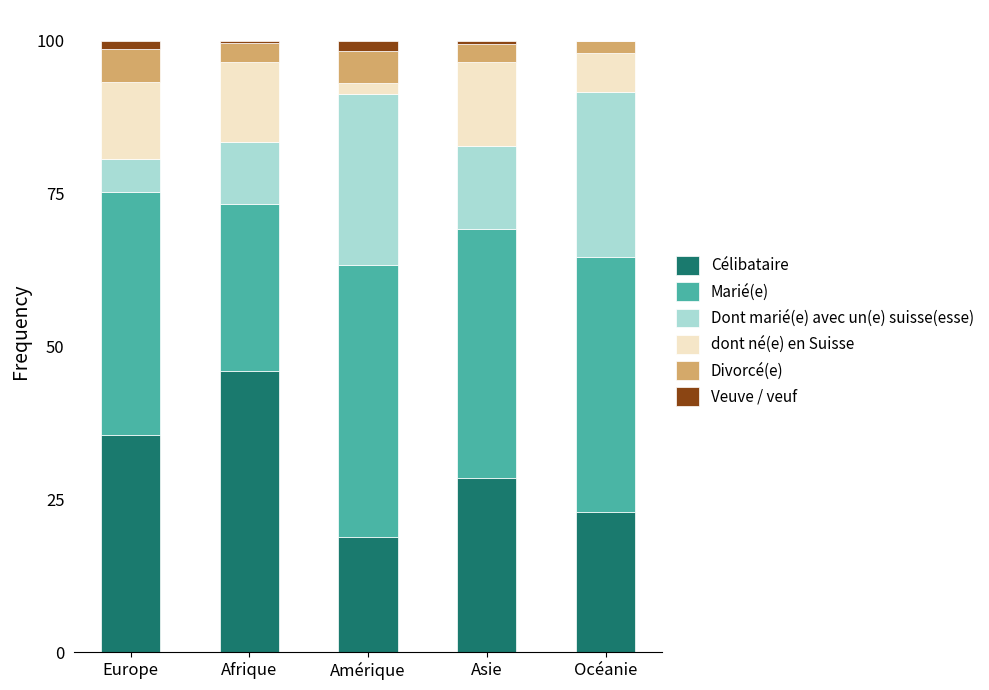

What are all the series names shown in the legend?

Célibataire, Marié(e), Dont marié(e) avec un(e) suisse(esse), dont né(e) en Suisse, Divorcé(e), Veuve / veuf